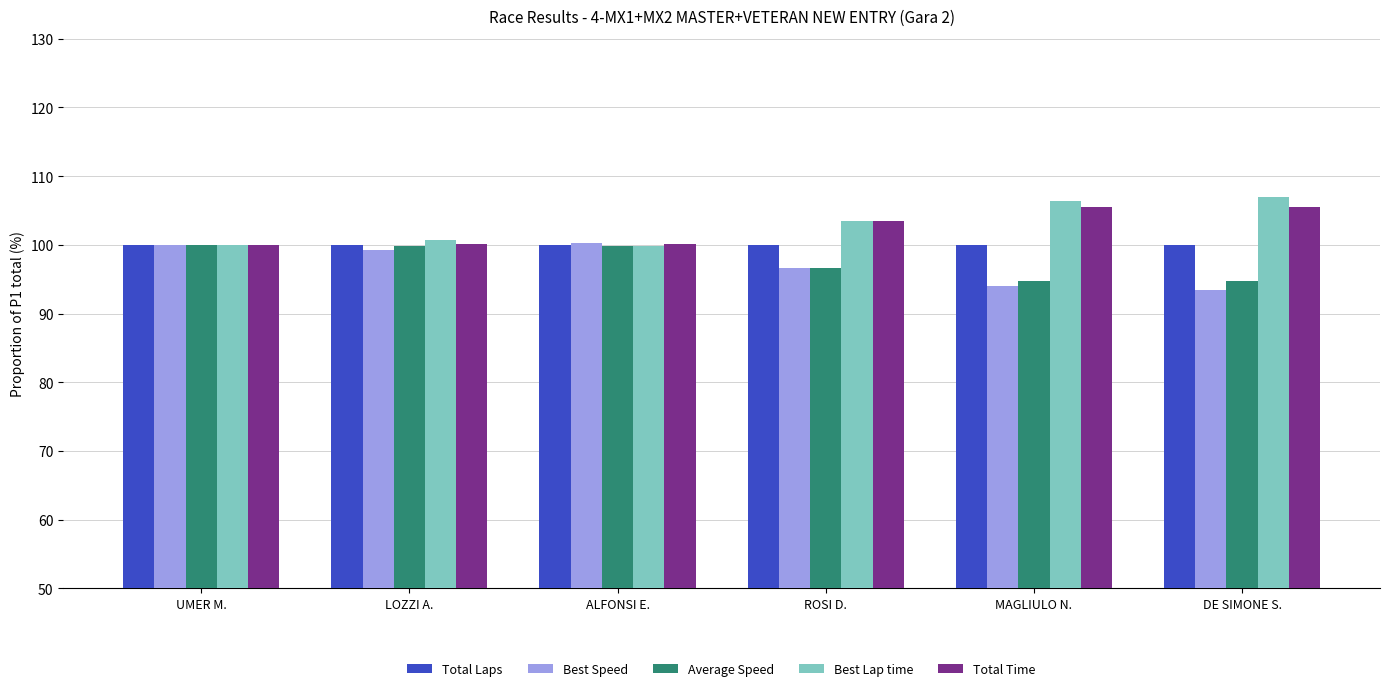

The Average Speed series shows 94.7 at DE SIMONE S.. True or false?

True